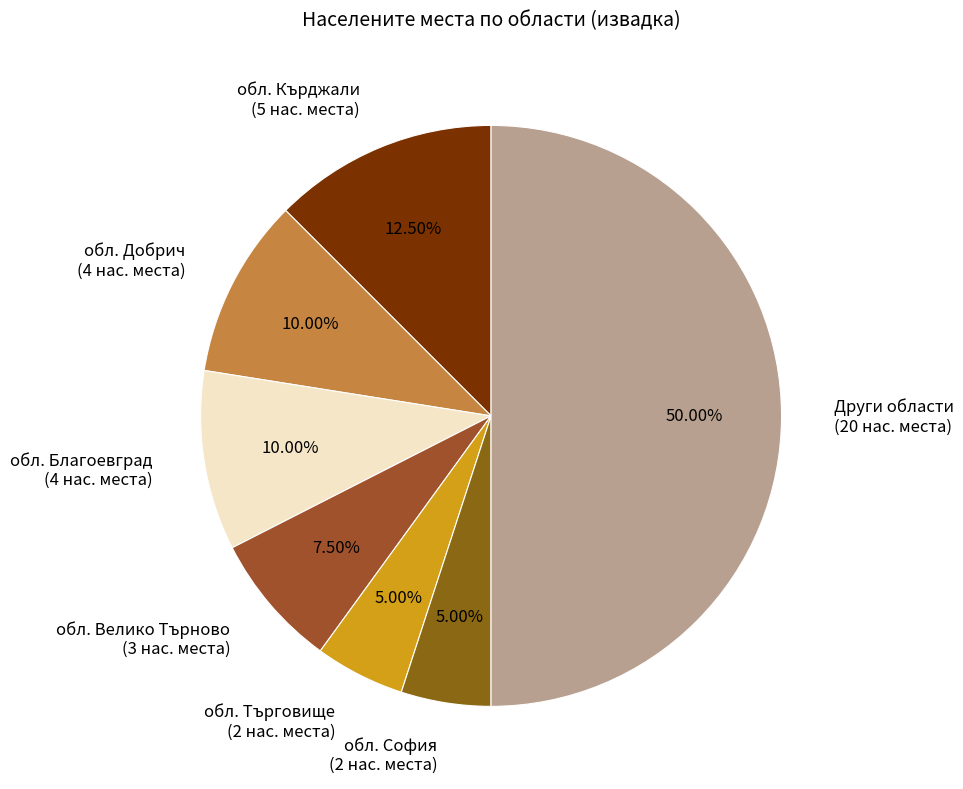

Which category has the biggest portion of the pie?

Други области